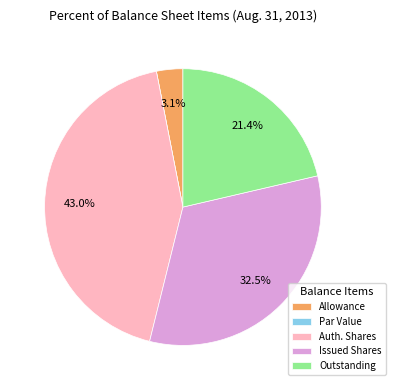

Between Auth. Shares and Issued Shares, which is larger?

Auth. Shares